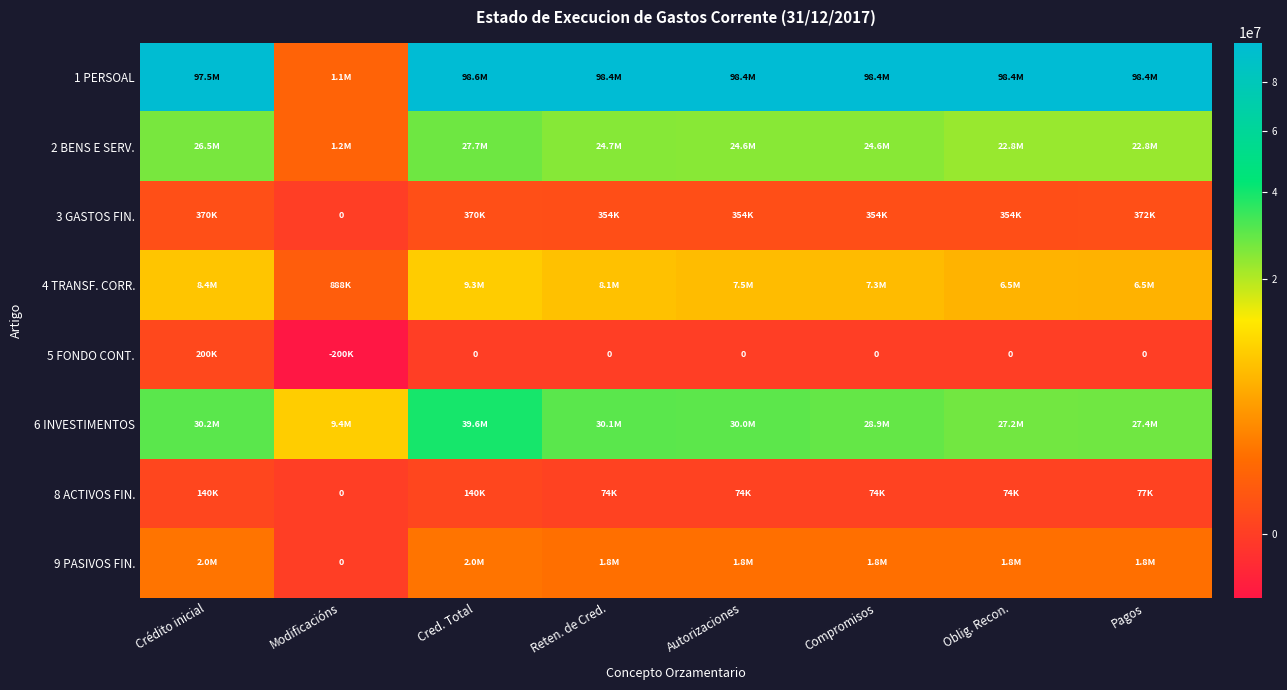

The 5 FONDO CONT. series shows 0.0 at Pagos. True or false?

True